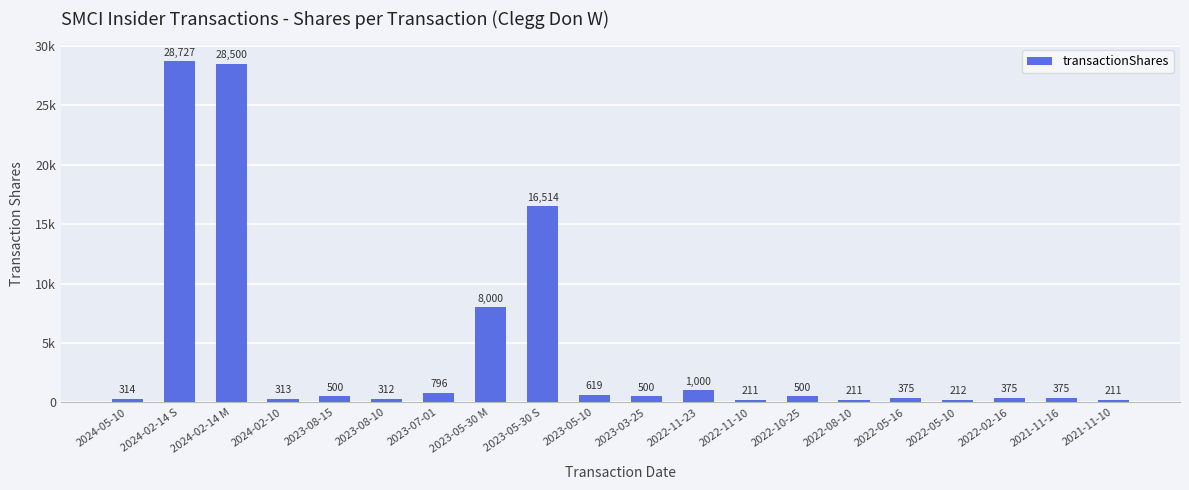

The chart shows a value of 443 at 2023-08-10. True or false?

False